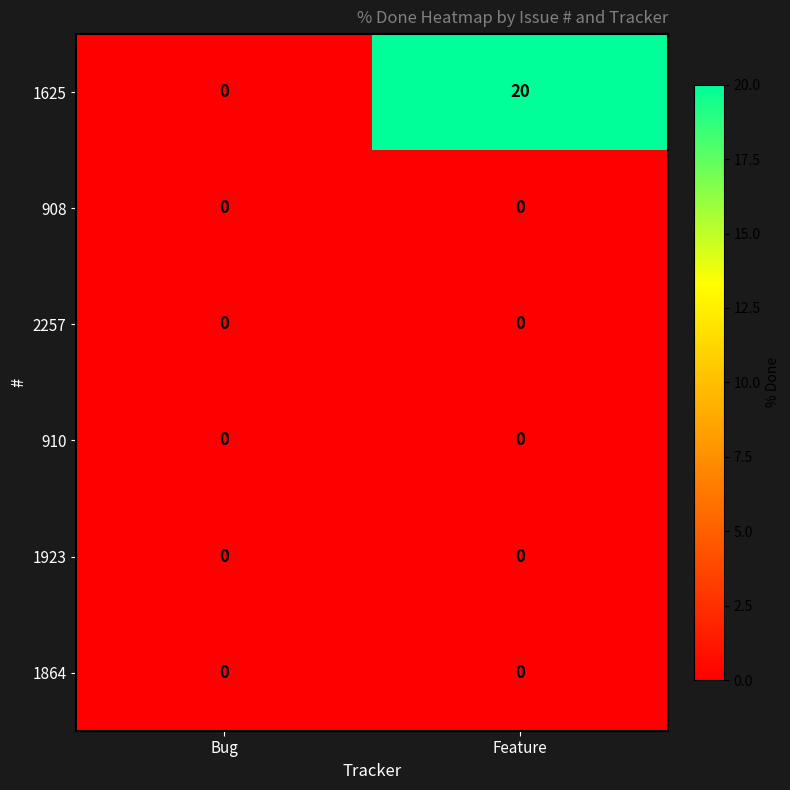

Which series changed the most between Bug and Feature?

1625